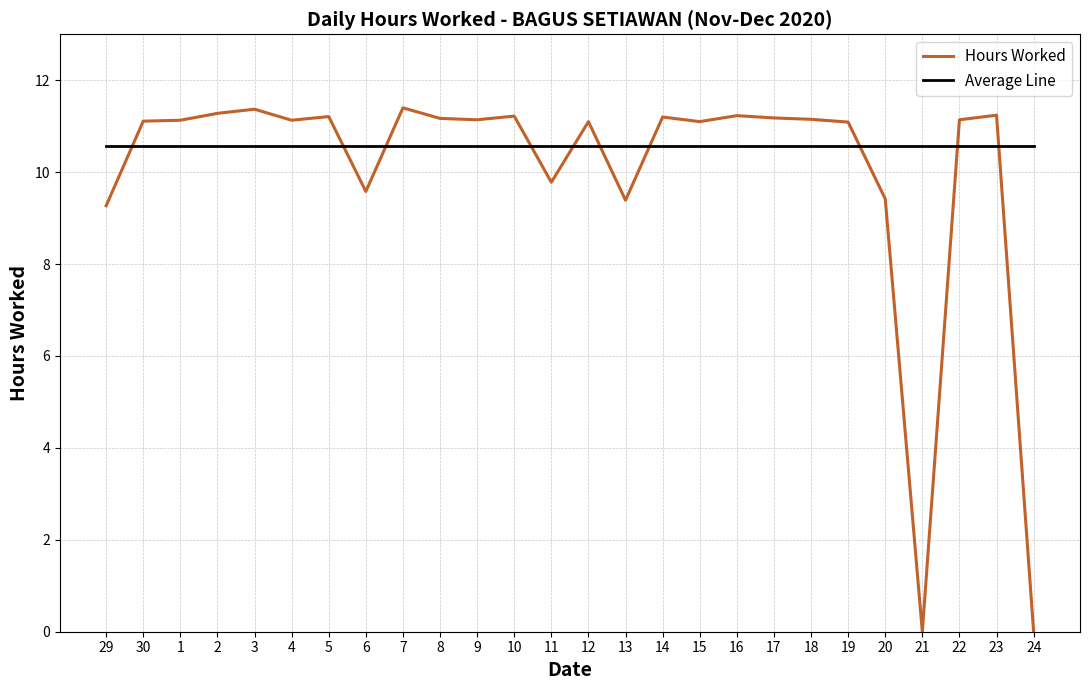

Which series has the largest total across all categories?

Average Line